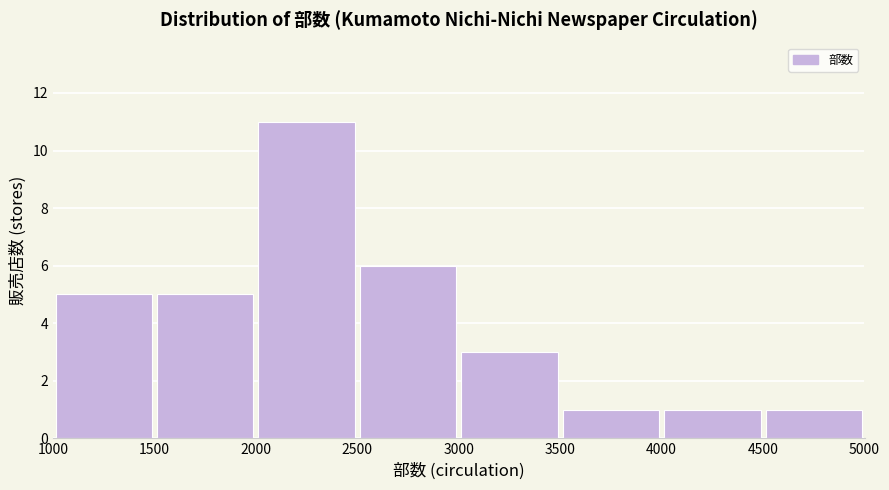

What is the height of the bar covering 2500 to 3000 on the x-axis? The values are not printed on the chart, so give them approximately, as read against the axis.

6